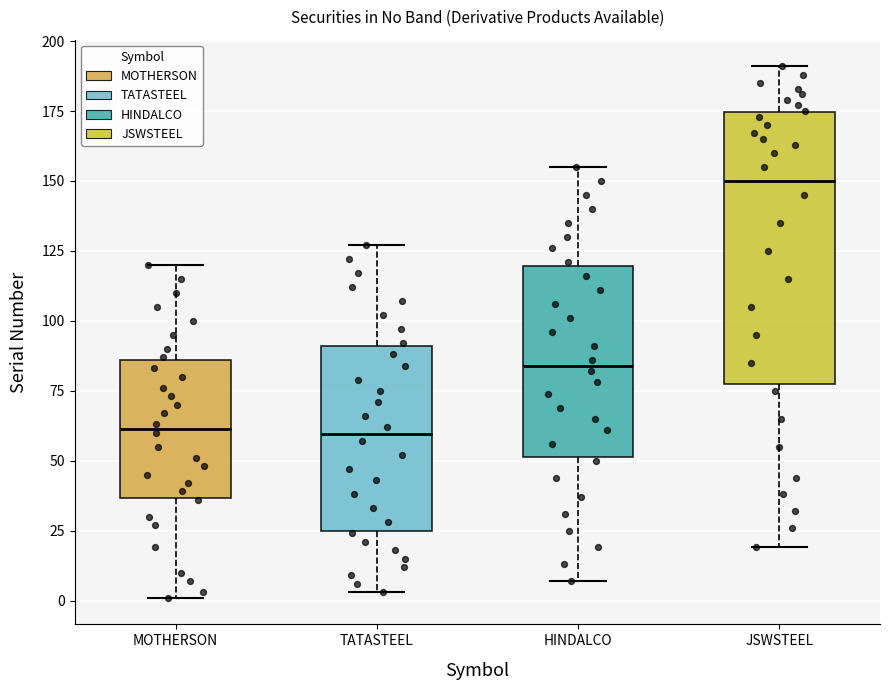

Reading left to right, read every box against the y-axis: the position of its median line, the range the box covers, and the ends of its whiskers. The values are not printed on the chart, so give them approximately, as read against the axis.

MOTHERSON: median 60, box 35 to 85, whiskers 0 to 120
TATASTEEL: median 60, box 25 to 90, whiskers 5 to 125
HINDALCO: median 85, box 50 to 120, whiskers 5 to 155
JSWSTEEL: median 150, box 80 to 175, whiskers 20 to 190